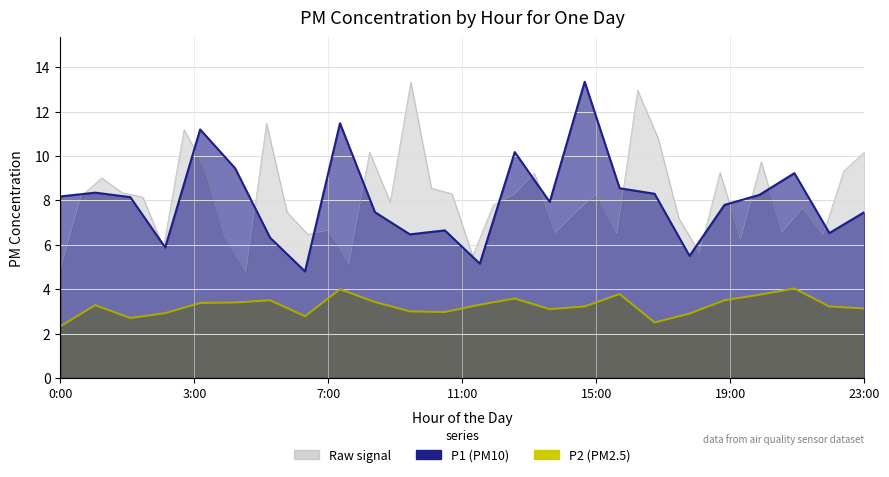

Is the value of P2 at 22:00 greater than the value of P1 at 22:00?

No